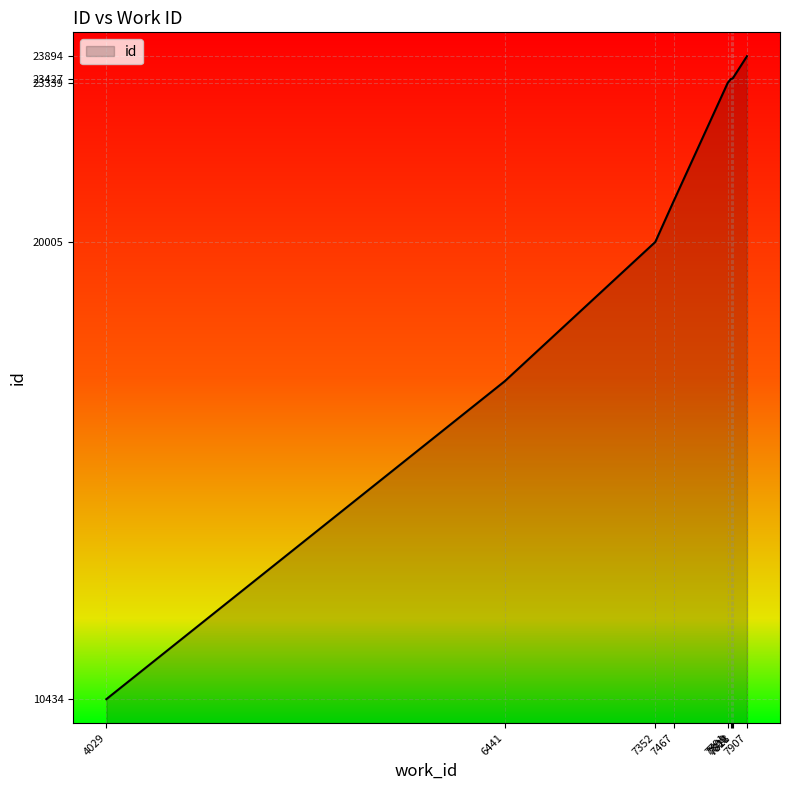

Does the chart display data point markers on the line(s)?

No